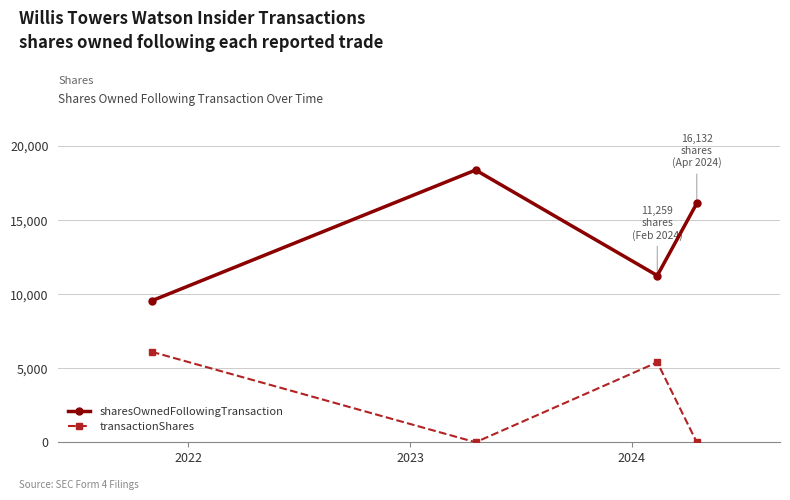

Which series has the largest range (max minus min)?

sharesOwnedFollowingTransaction